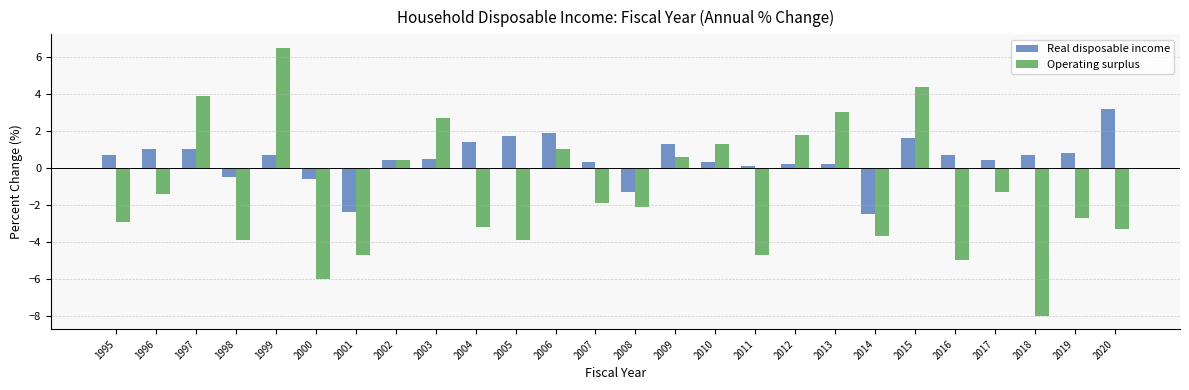

Rank the series by their maximum value, from highest to lowest.

Operating surplus, Real disposable income